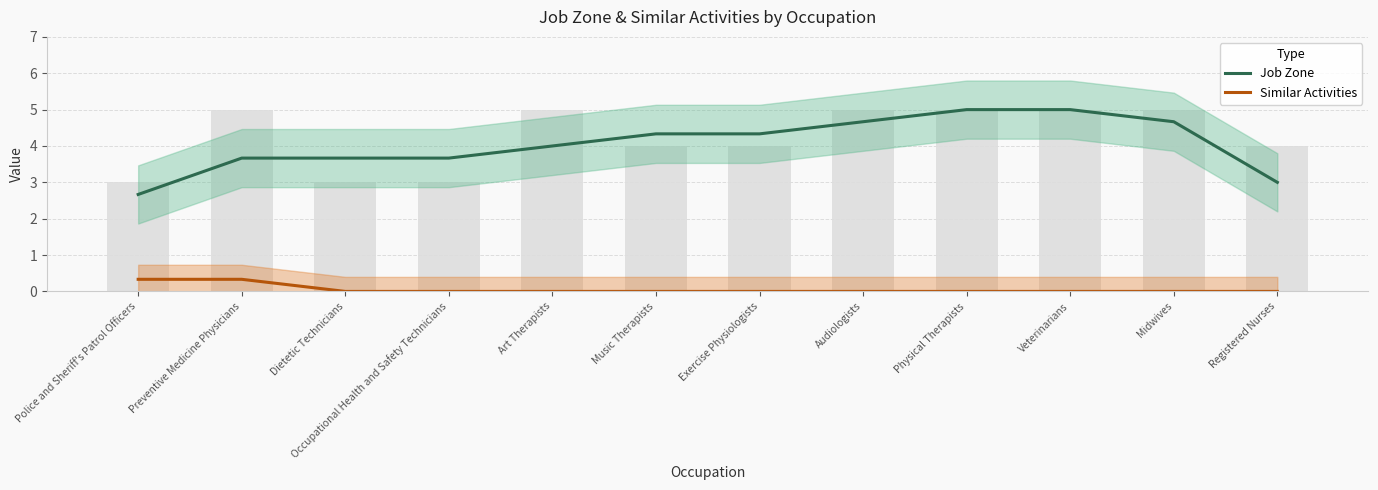

Rank the categories by Similar Activities value from lowest to highest.

Dietetic Technicians, Occupational Health and Safety Technicians, Art Therapists, Music Therapists, Exercise Physiologists, Audiologists, Physical Therapists, Veterinarians, Midwives, Registered Nurses, Police and Sheriff's Patrol Officers, Preventive Medicine Physicians